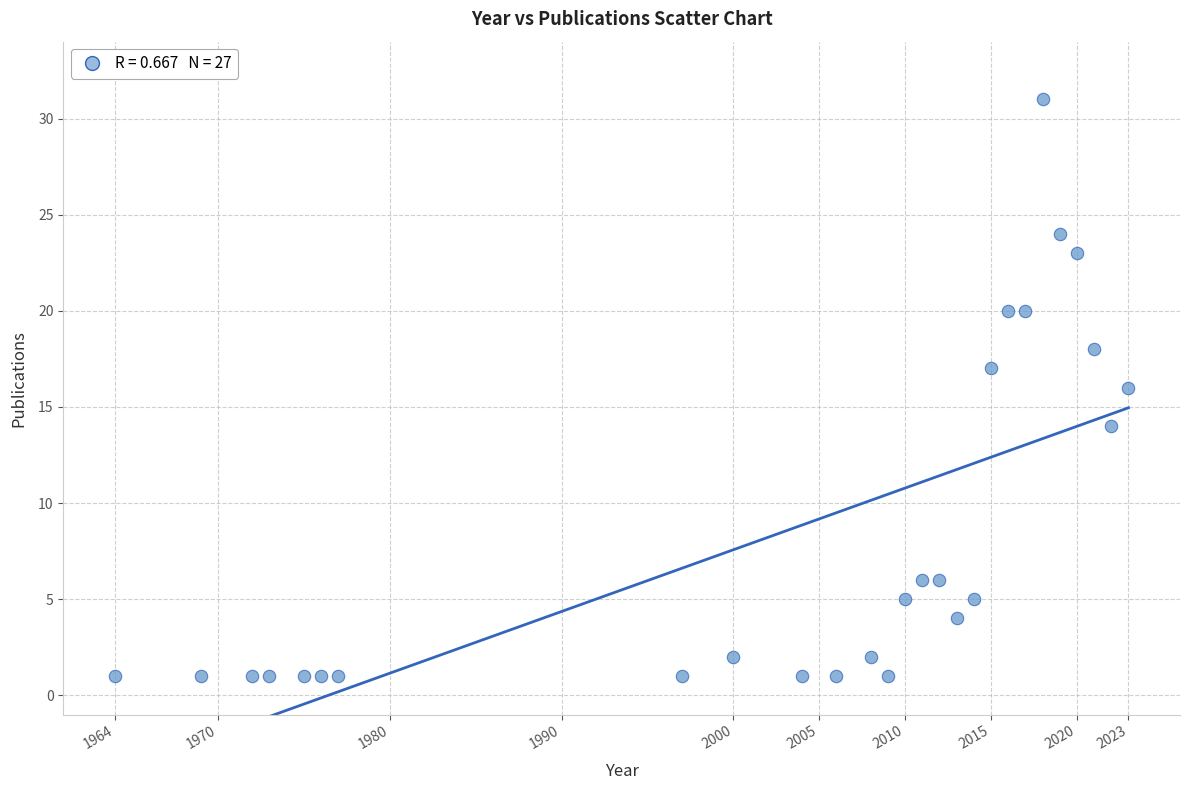

What is the range of X values (max minus min)?

59